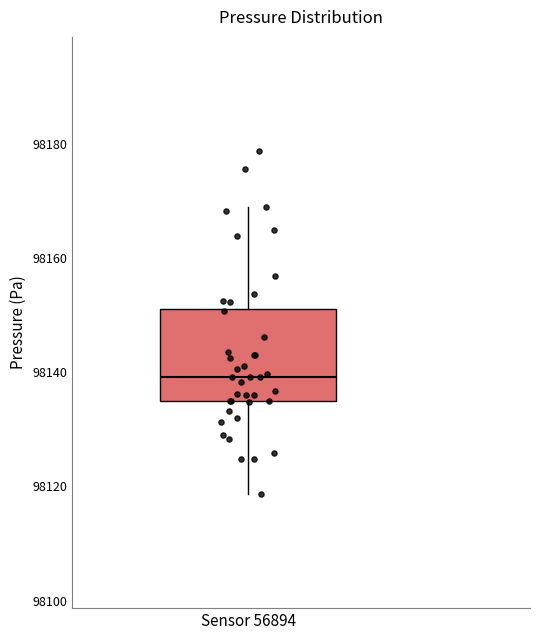

Where does the median line of the box for Sensor 56894 sit on the y-axis? The values are not printed on the chart, so give them approximately, as read against the axis.

98140